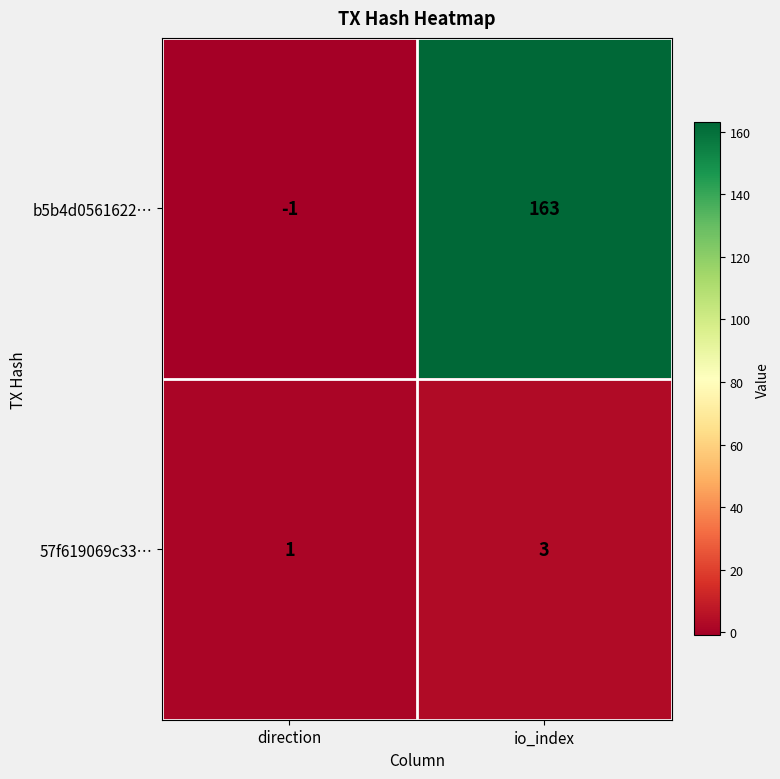

What is the spread (max minus min) of values at direction?

2